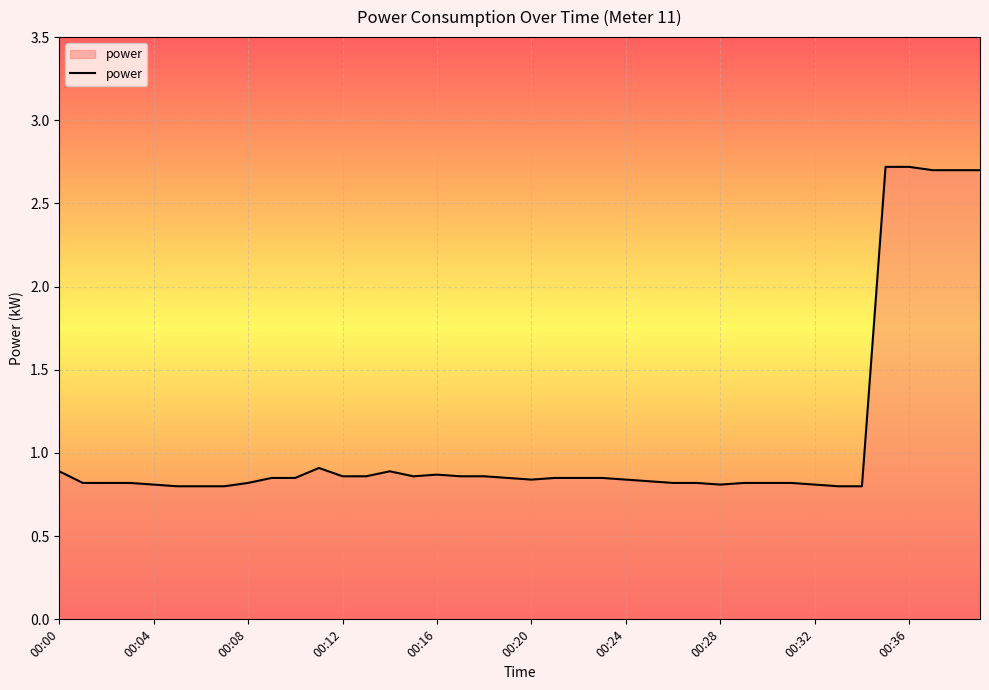

What is the sum of all values?

42.8